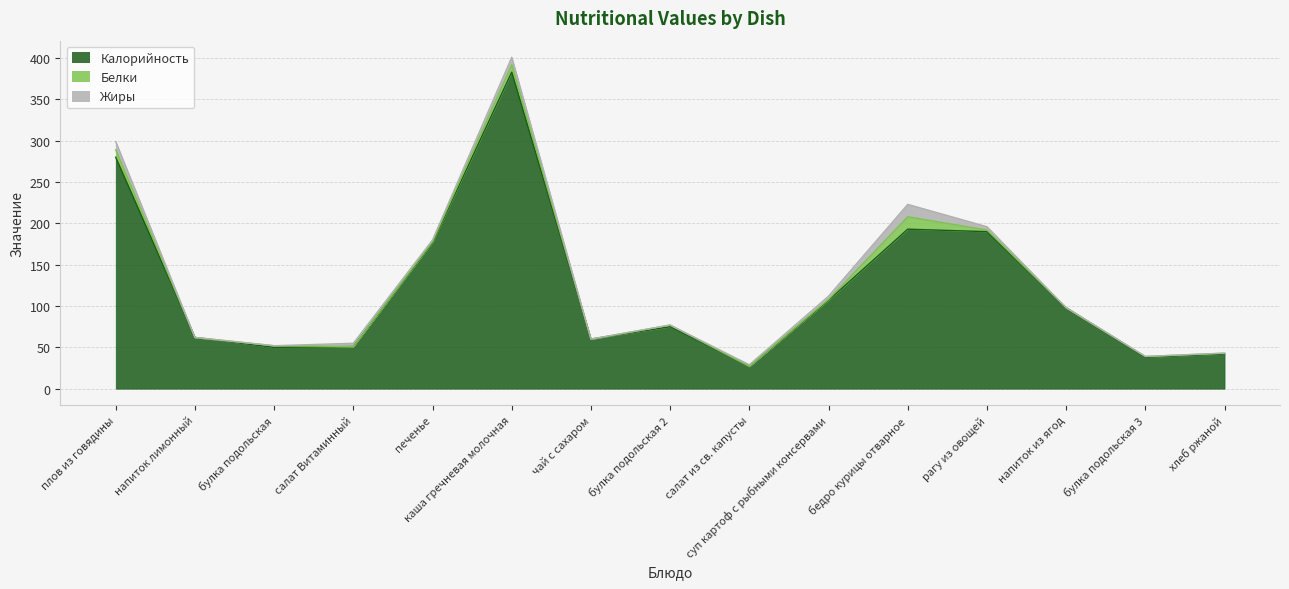

Reading left to right, list all the values displayed in this chart.

Калорийность: плов из говядины=280	напиток лимонный=62	булка подольская=50	салат Витаминный=51	печенье=177	каша гречневая молочная=383	чай с сахаром=60	булка подольская 2=75	салат из св. капусты=27	суп картоф с рыбными консервами=107	бедро курицы отварное=193	рагу из овощей=190	напиток из ягод=98	булка подольская 3=38	хлеб ржаной=42
Белки: плов из говядины=9	напиток лимонный=0	булка подольская=2	салат Витаминный=0	печенье=1	каша гречневая молочная=9	чай с сахаром=0	булка подольская 2=2	салат из св. капусты=0	суп картоф с рыбными консервами=1	бедро курицы отварное=15	рагу из овощей=2	напиток из ягод=0	булка подольская 3=1	хлеб ржаной=1
Жиры: плов из говядины=10	напиток лимонный=0	булка подольская=0	салат Витаминный=4	печенье=2	каша гречневая молочная=9	чай с сахаром=0	булка подольская 2=0	салат из св. капусты=2	суп картоф с рыбными консервами=4	бедро курицы отварное=15	рагу из овощей=4	напиток из ягод=0	булка подольская 3=0	хлеб ржаной=0